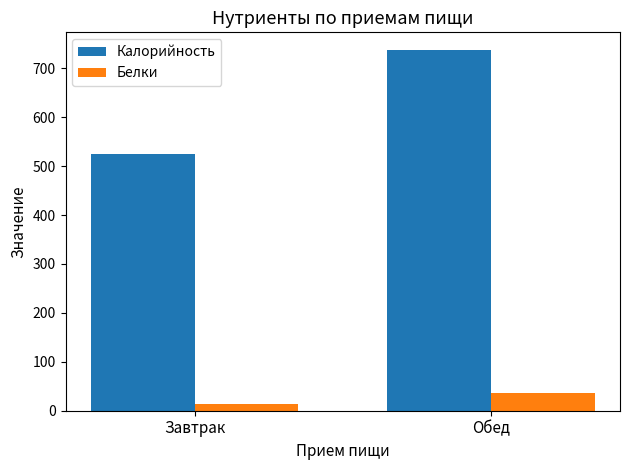

Reading right to left, what are all the values shown in this chart?

Калорийность: Обед=736.5	Завтрак=524.0
Белки: Обед=37.0	Завтрак=14.1